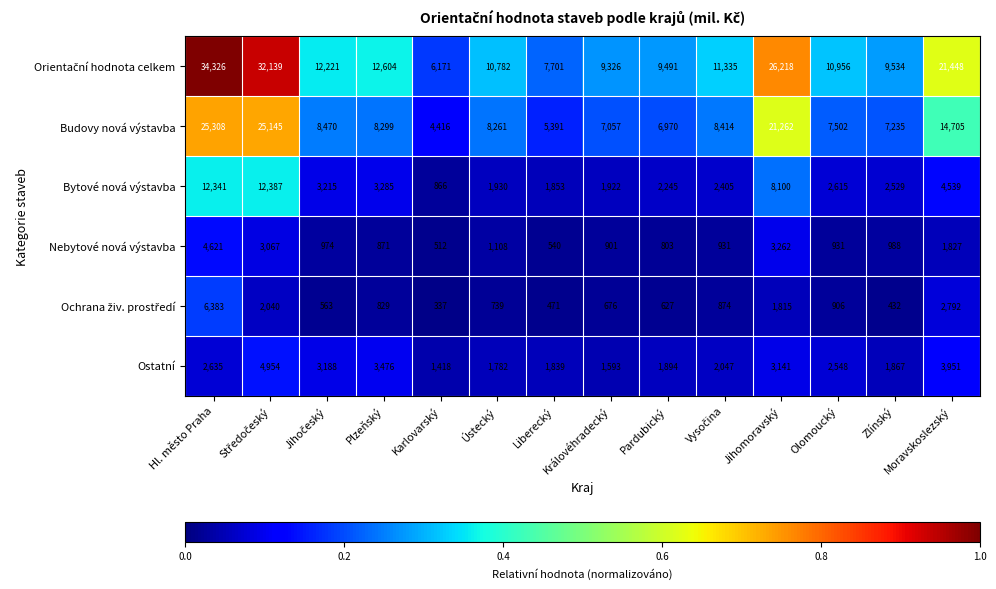

The Budovy nová výstavba series shows 8299 at Plzeňský. True or false?

True